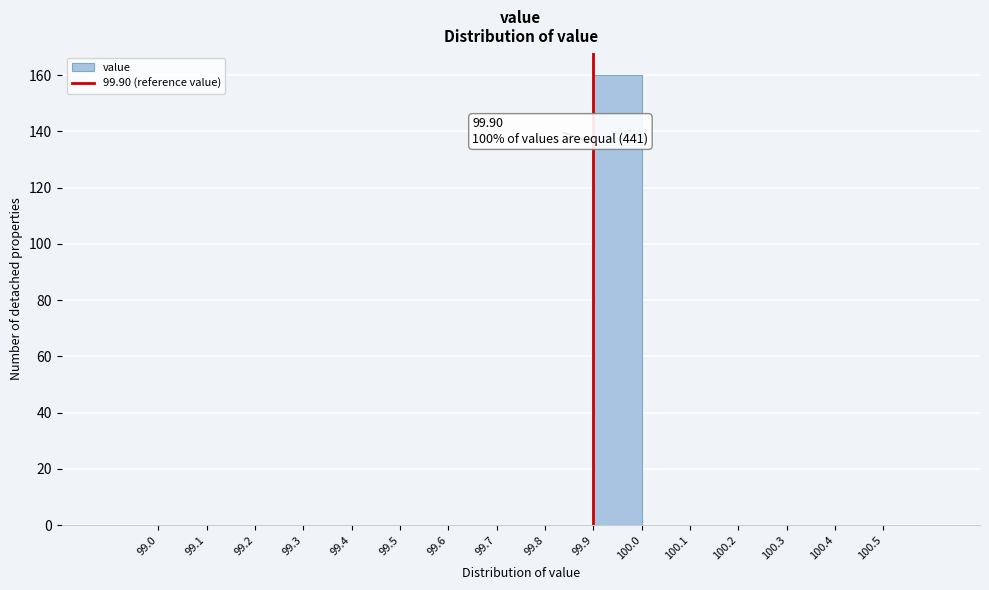

Which range on the x-axis has the tallest bar?

99.9 to 100.0